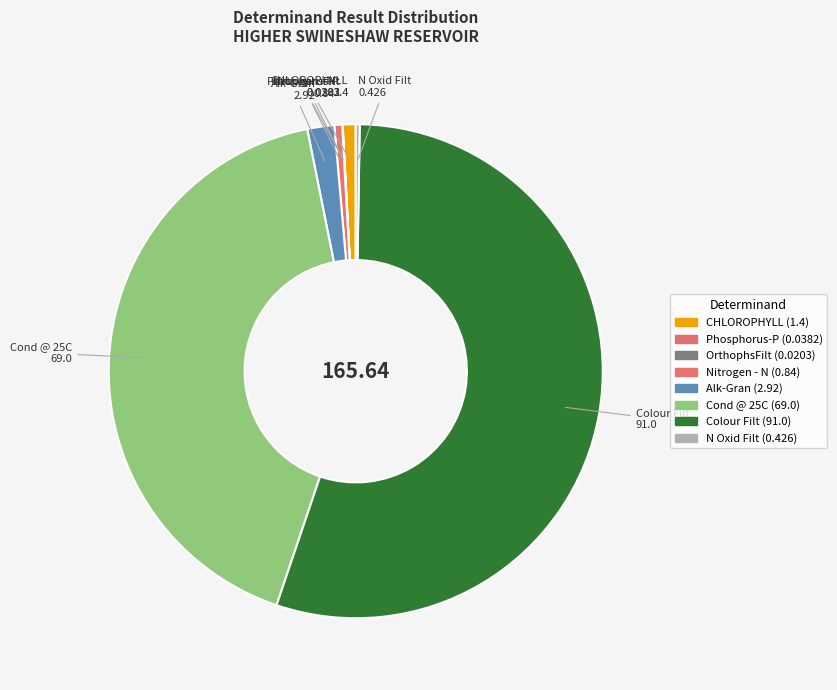

True or false: Colour Filt accounts for 43% of the total.

False